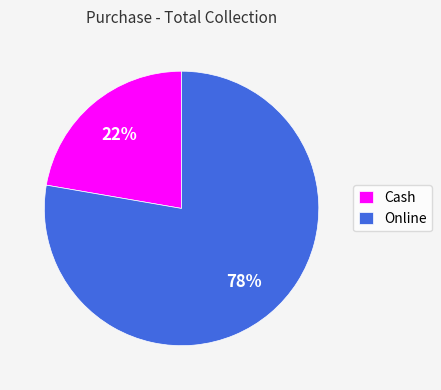

To the nearest percent, what is the average slice percentage?

50%